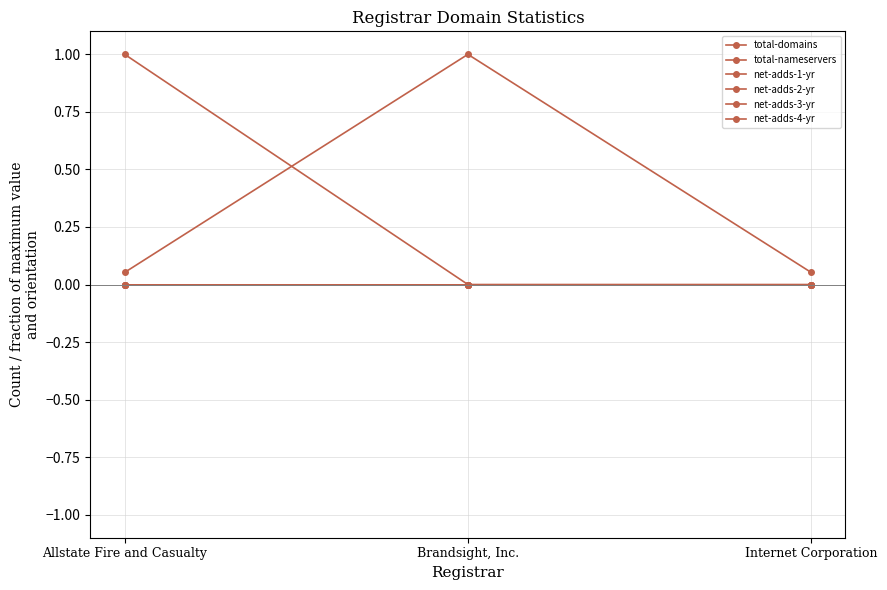

Does the chart have visible grid lines?

Yes